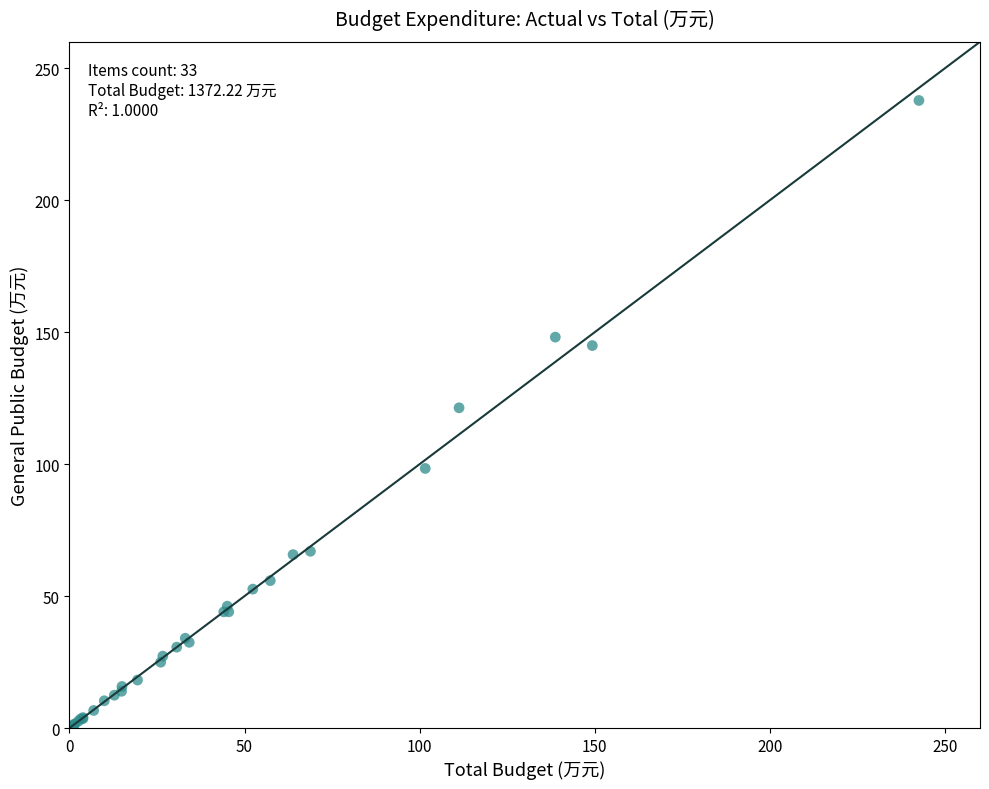

What Y value in the scatter plot is closest to 118?

121.3